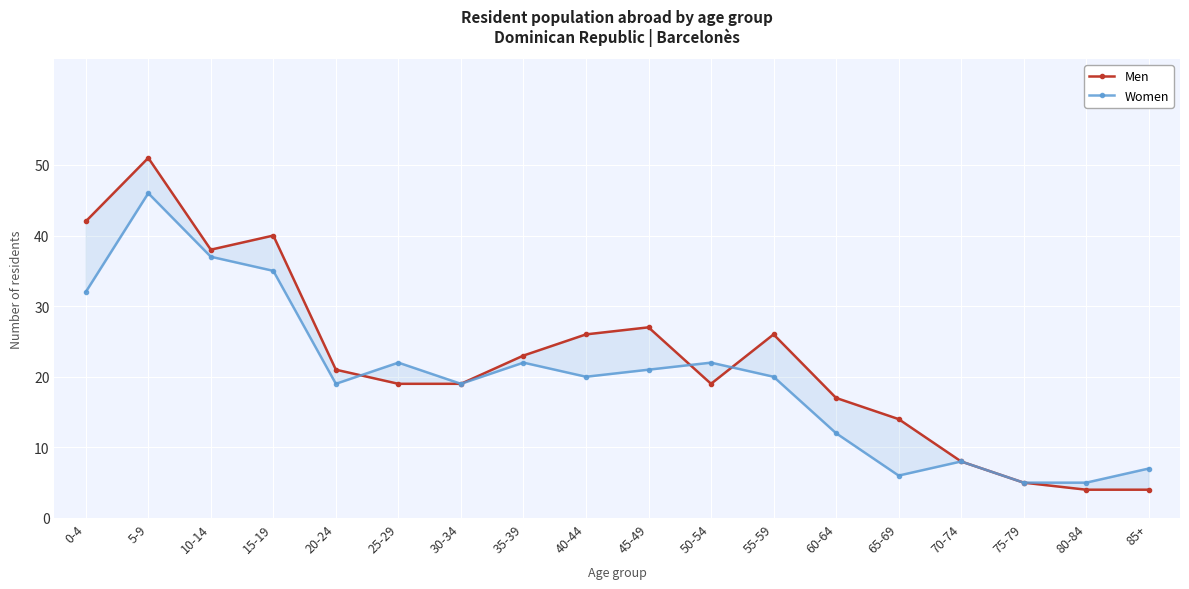

The value of Women at 5-9 is 46. True or false?

True